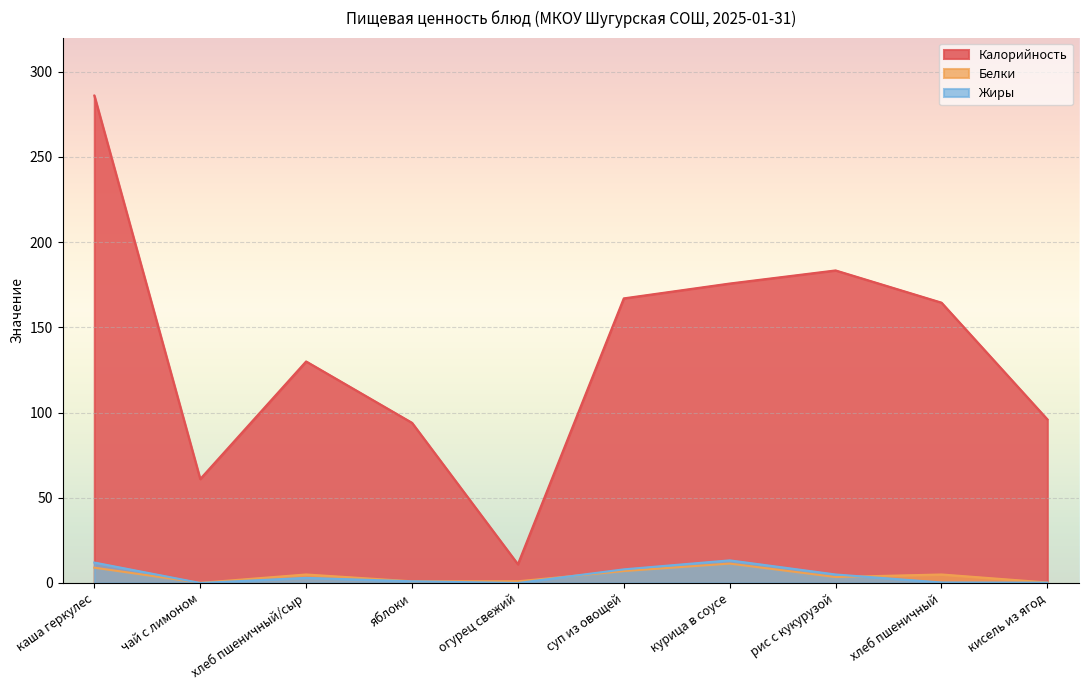

True or false: Белки and Жиры intersect in this chart.

True